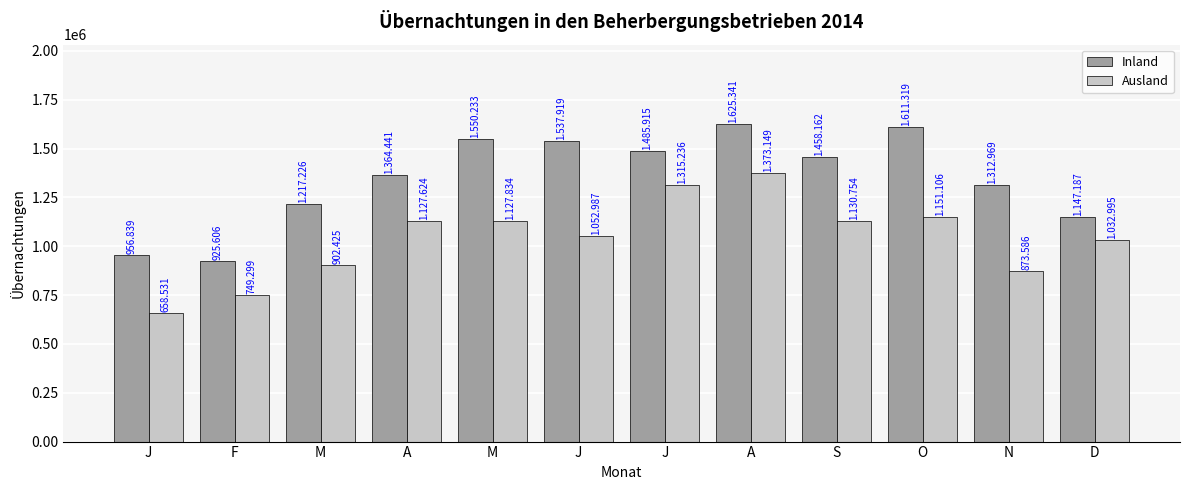

How many data points does each series have?

12